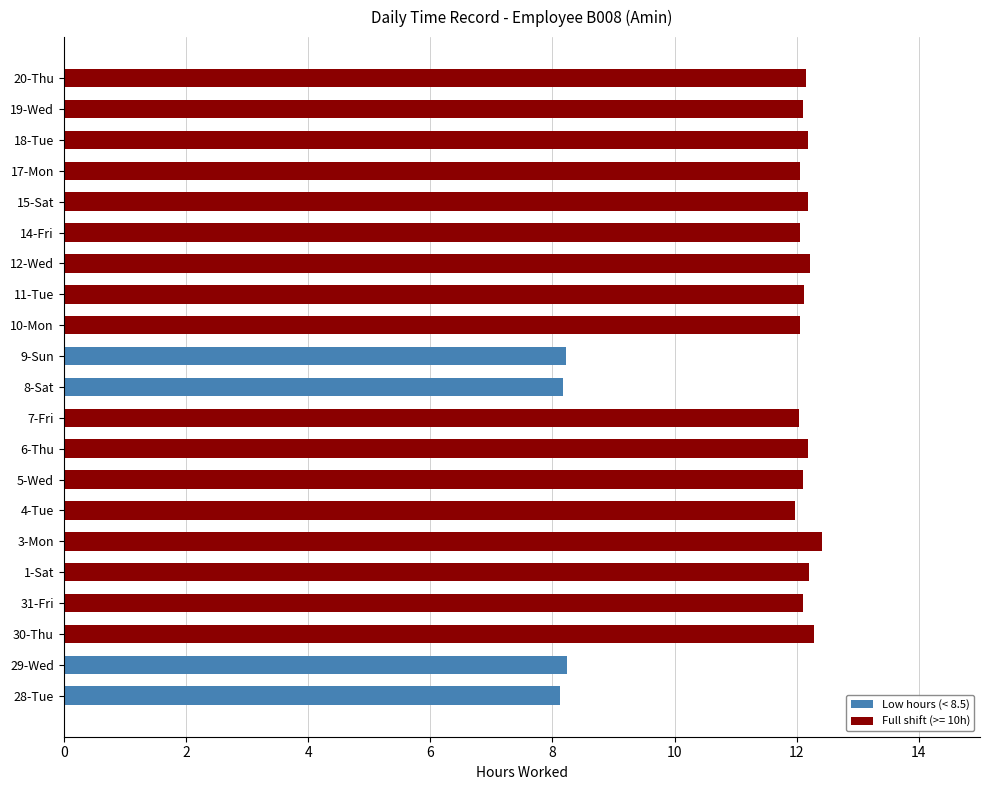

The value at 14 is 12.1. True or false?

True